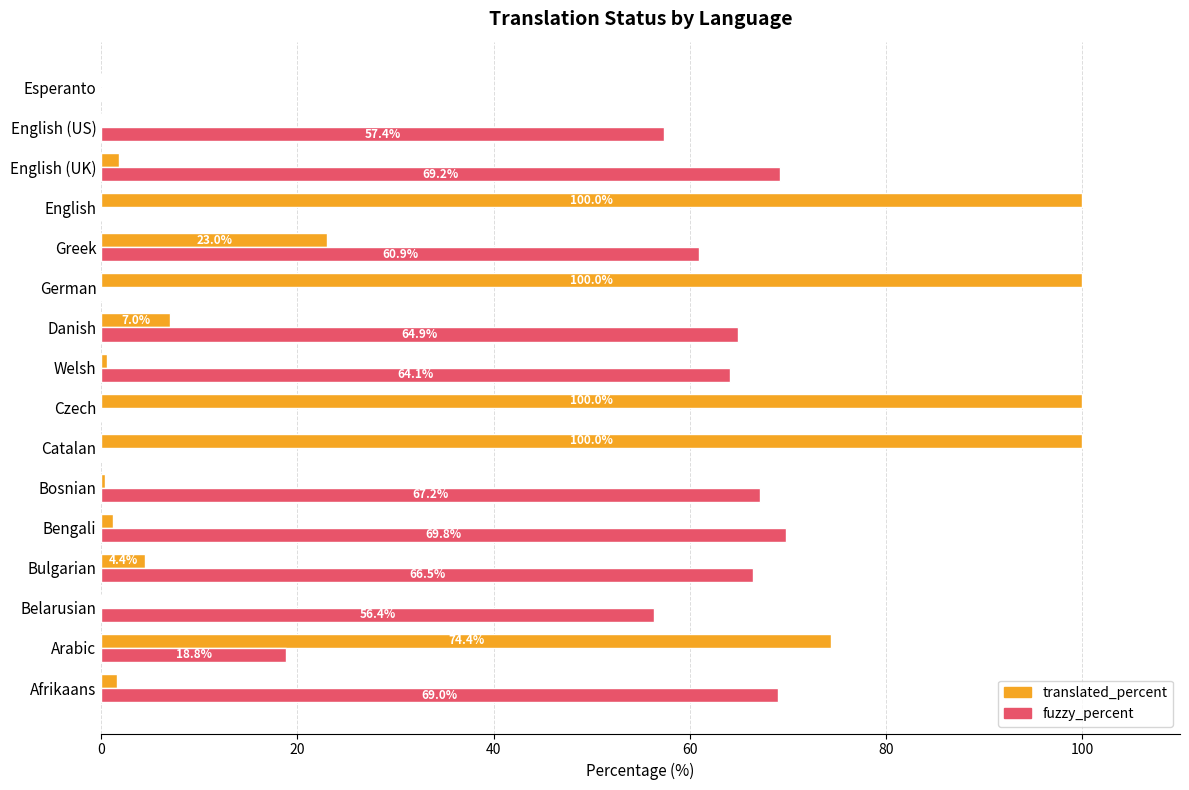

Between Bosnian and Danish, which series saw the biggest shift?

translated_percent